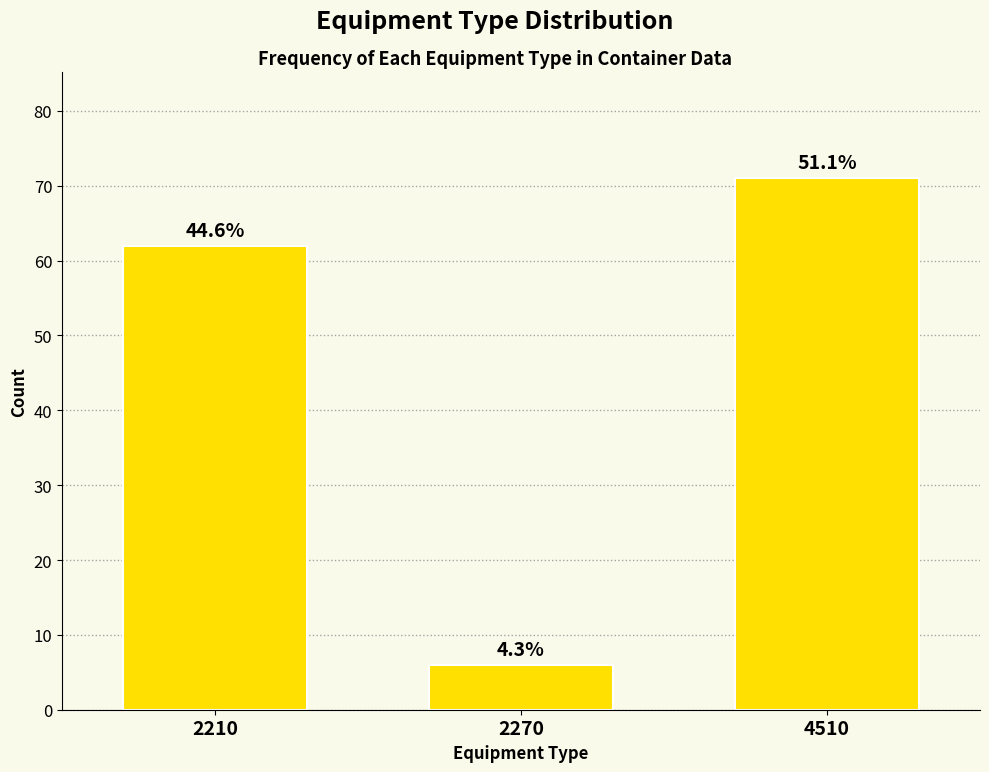

How many bars are there in total?

3